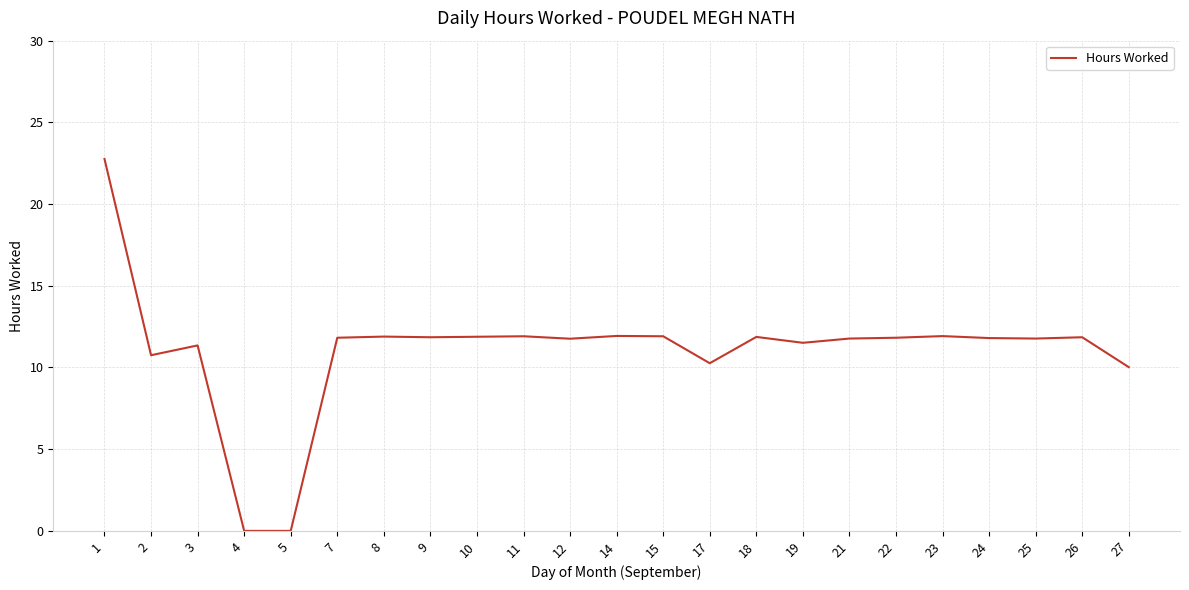

Read the value at 22.

11.8